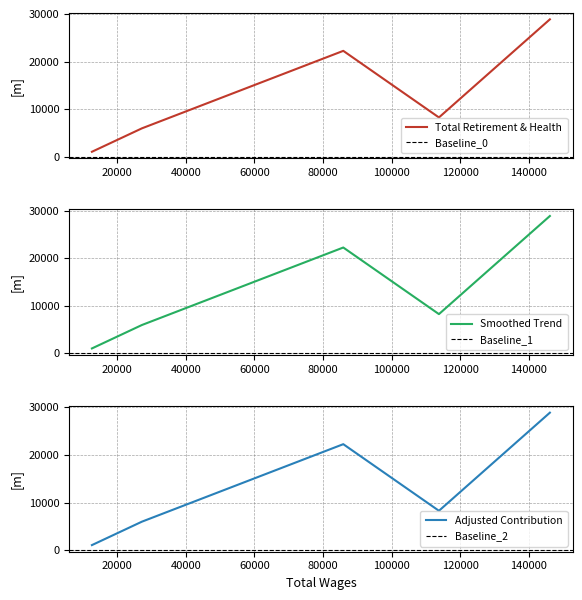

What position from the right is 113806.0?

2